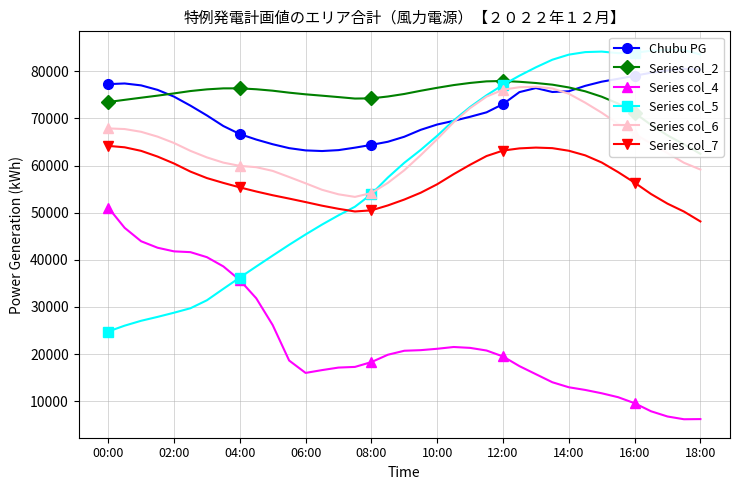

What is the greatest value displayed?

84556